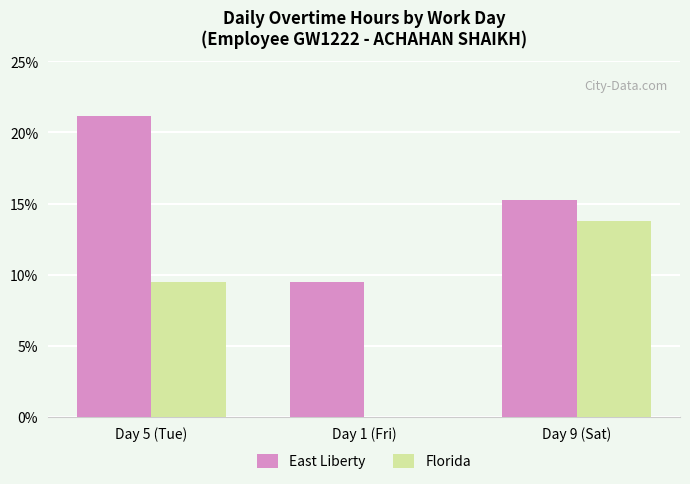

Which series has the widest spread of values?

Florida